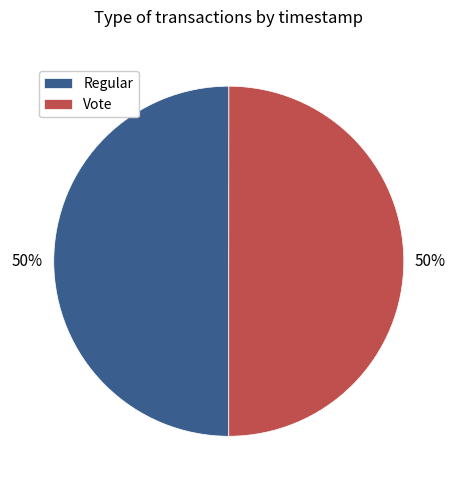

What is the ratio of the value at Regular to the value at Vote?

1.0